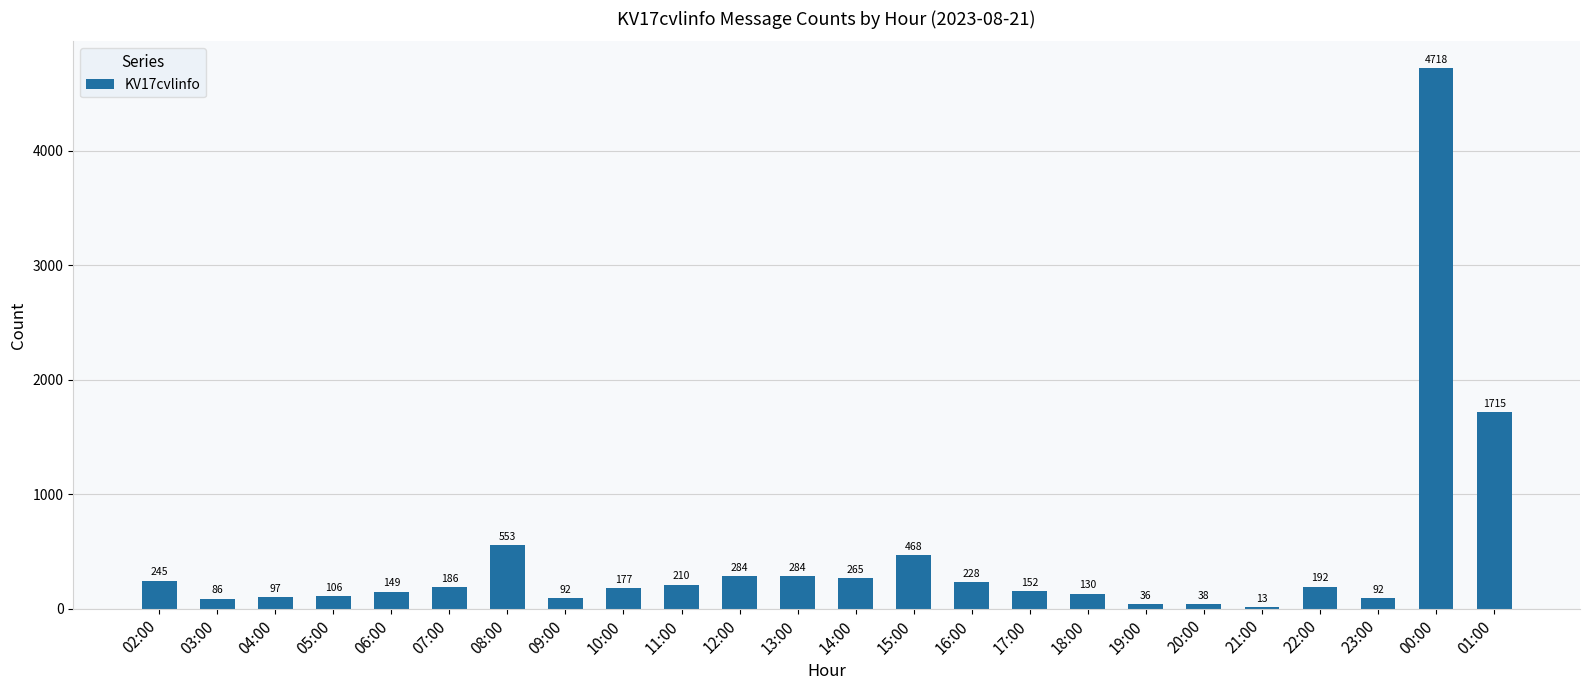

The chart shows a value of 152 at 17:00. True or false?

True